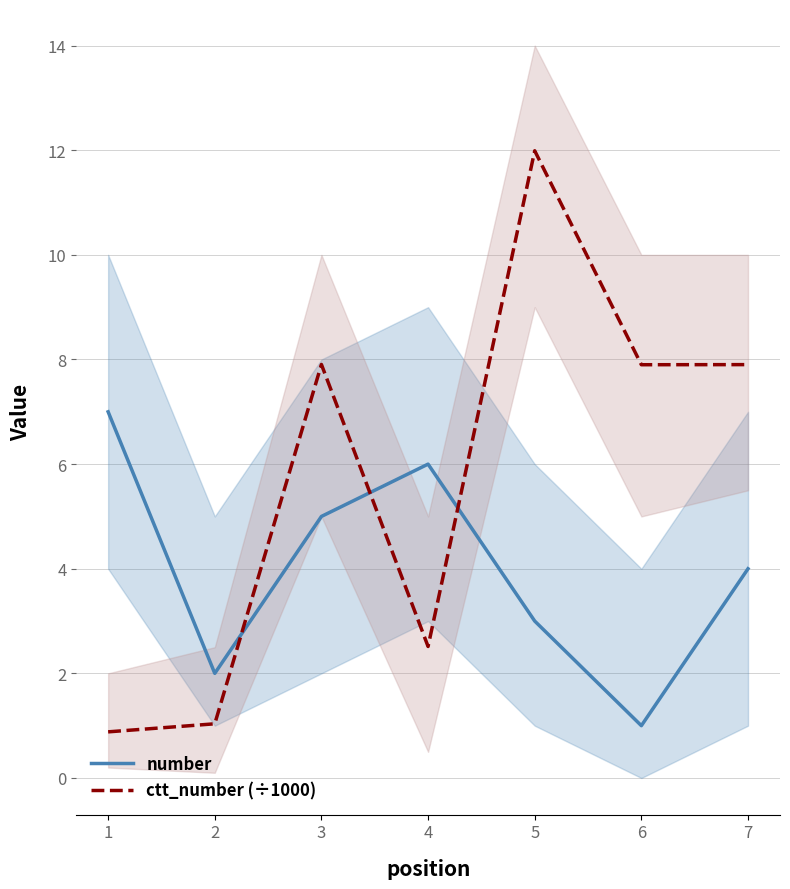

Where is ctt_number (÷1000) nearest to the value 6?

6